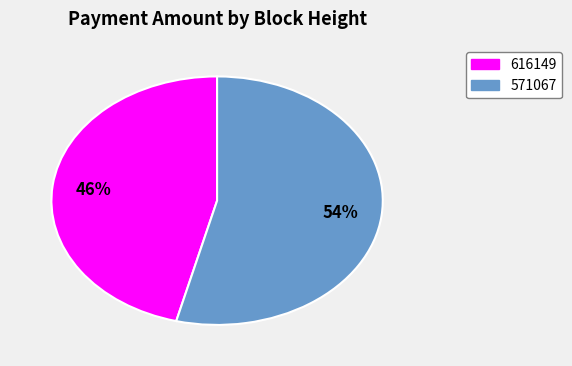

True or false: 616149 accounts for 46% of the total.

True